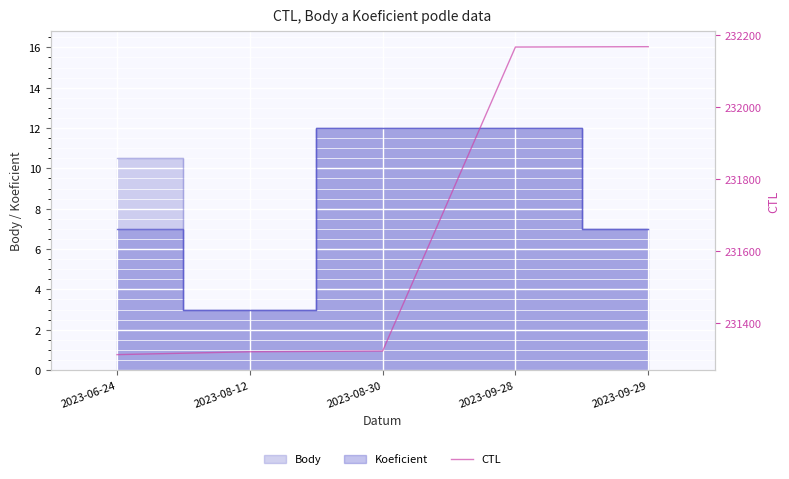

What is the difference between the values at 2023-08-12 and 2023-08-30?

2